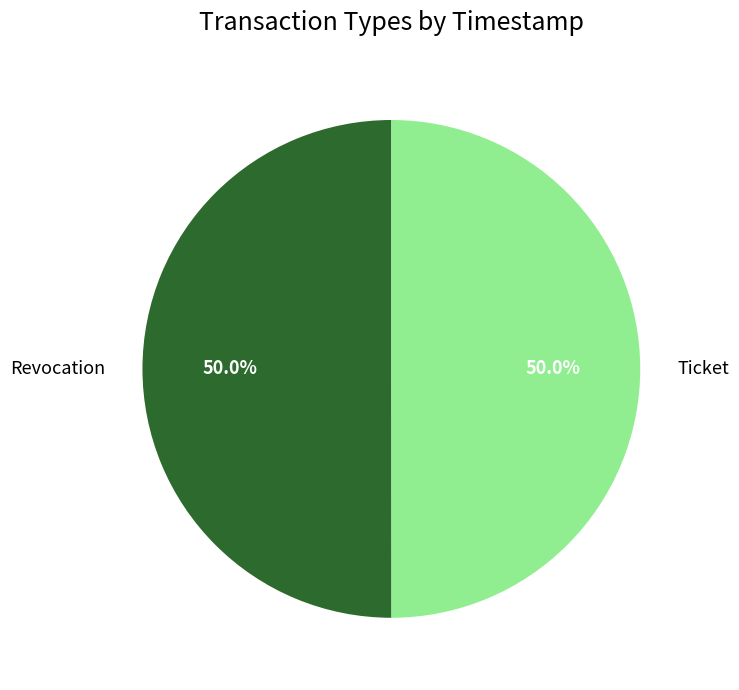

Count the number of slices in the pie.

2